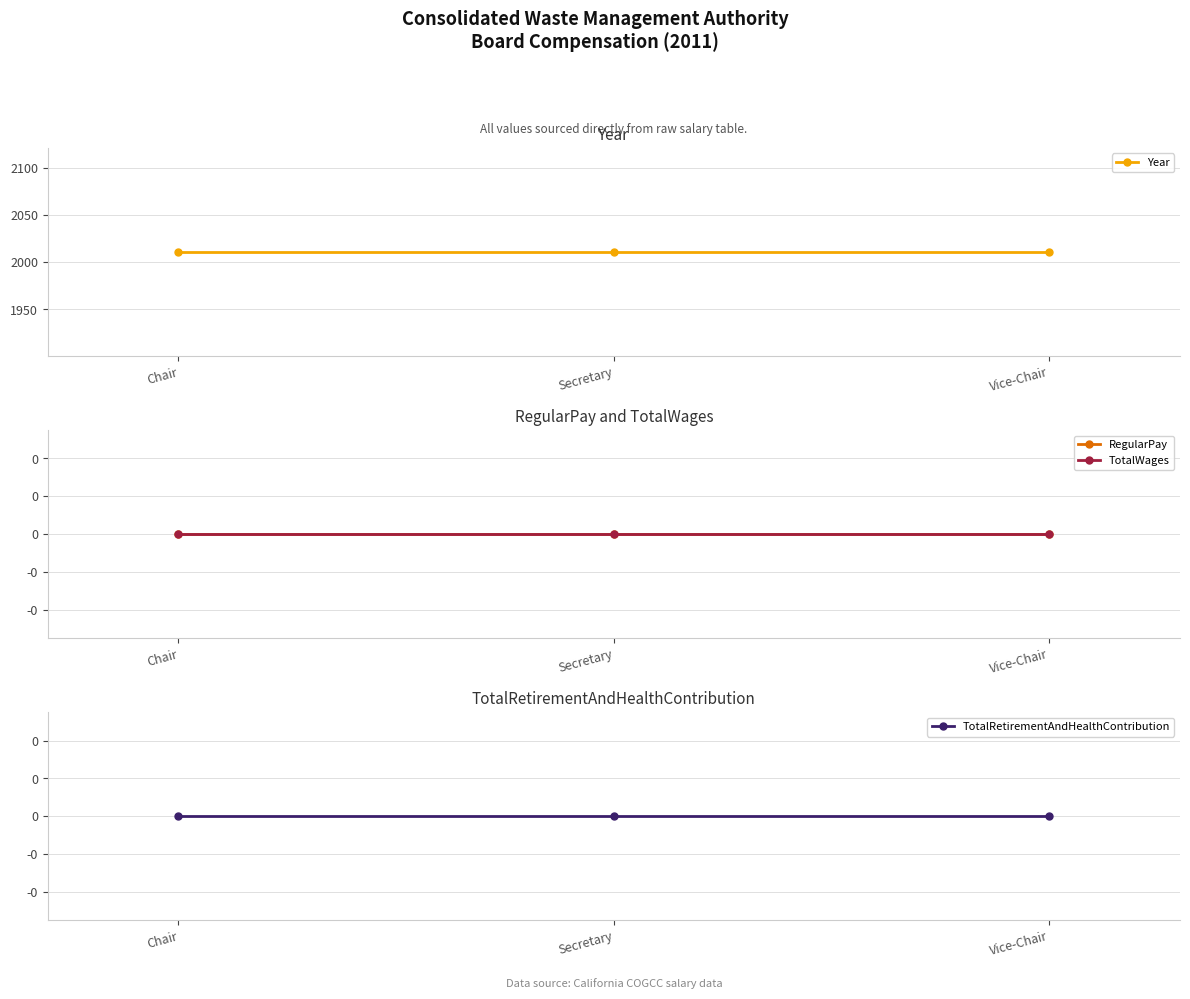

What is the label of the 2nd point from the right?

Secretary